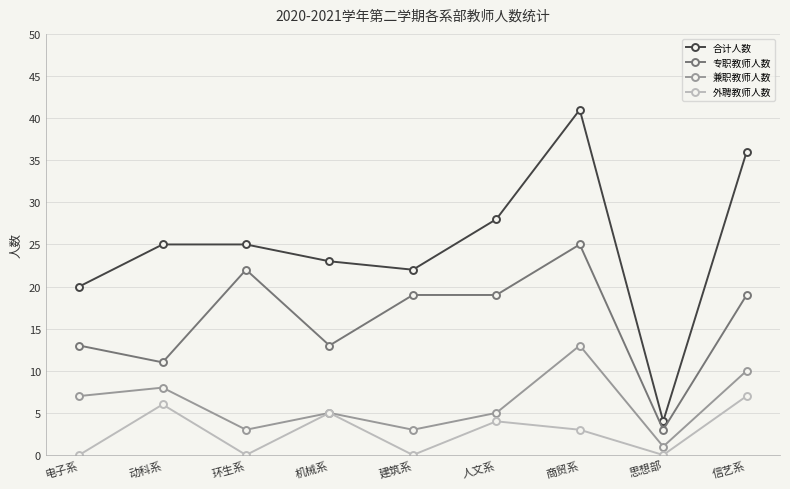

How many lines are shown in the chart?

4